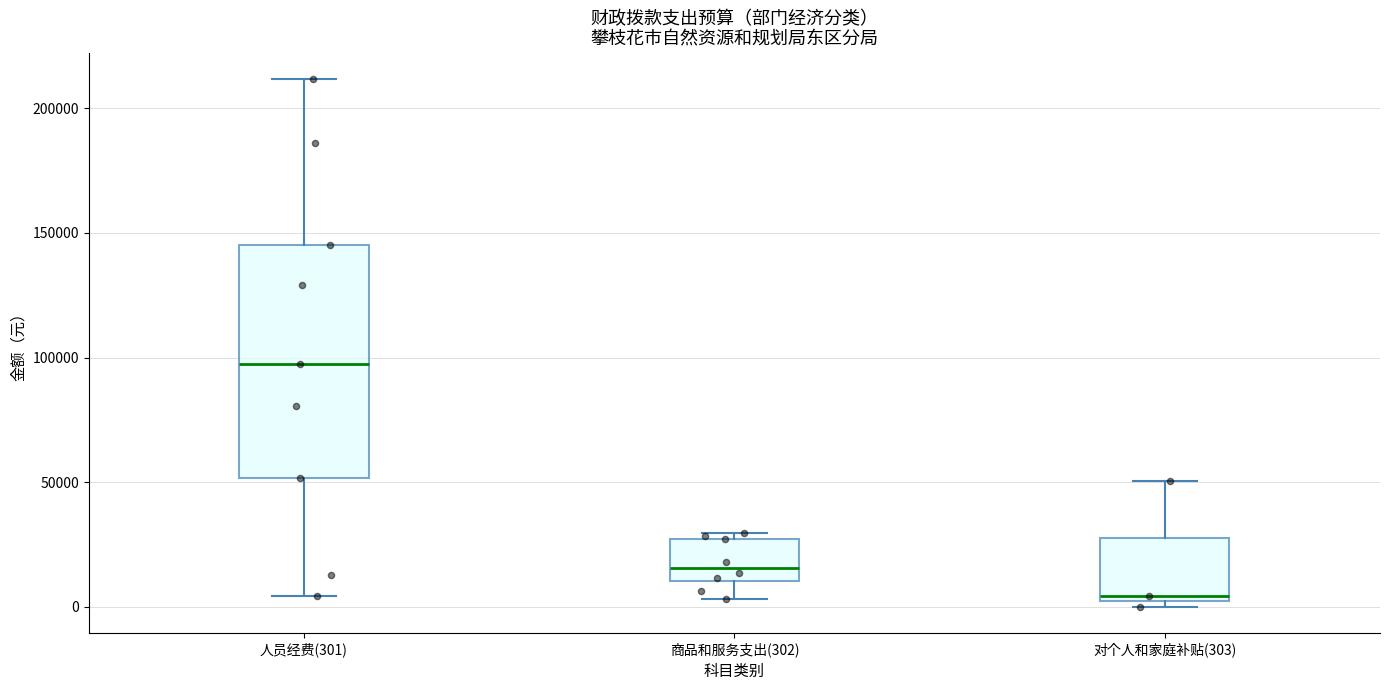

Where is the upper edge of the box for 商品和服务支出(302) on the y-axis? The values are not printed on the chart, so give them approximately, as read against the axis.

25000